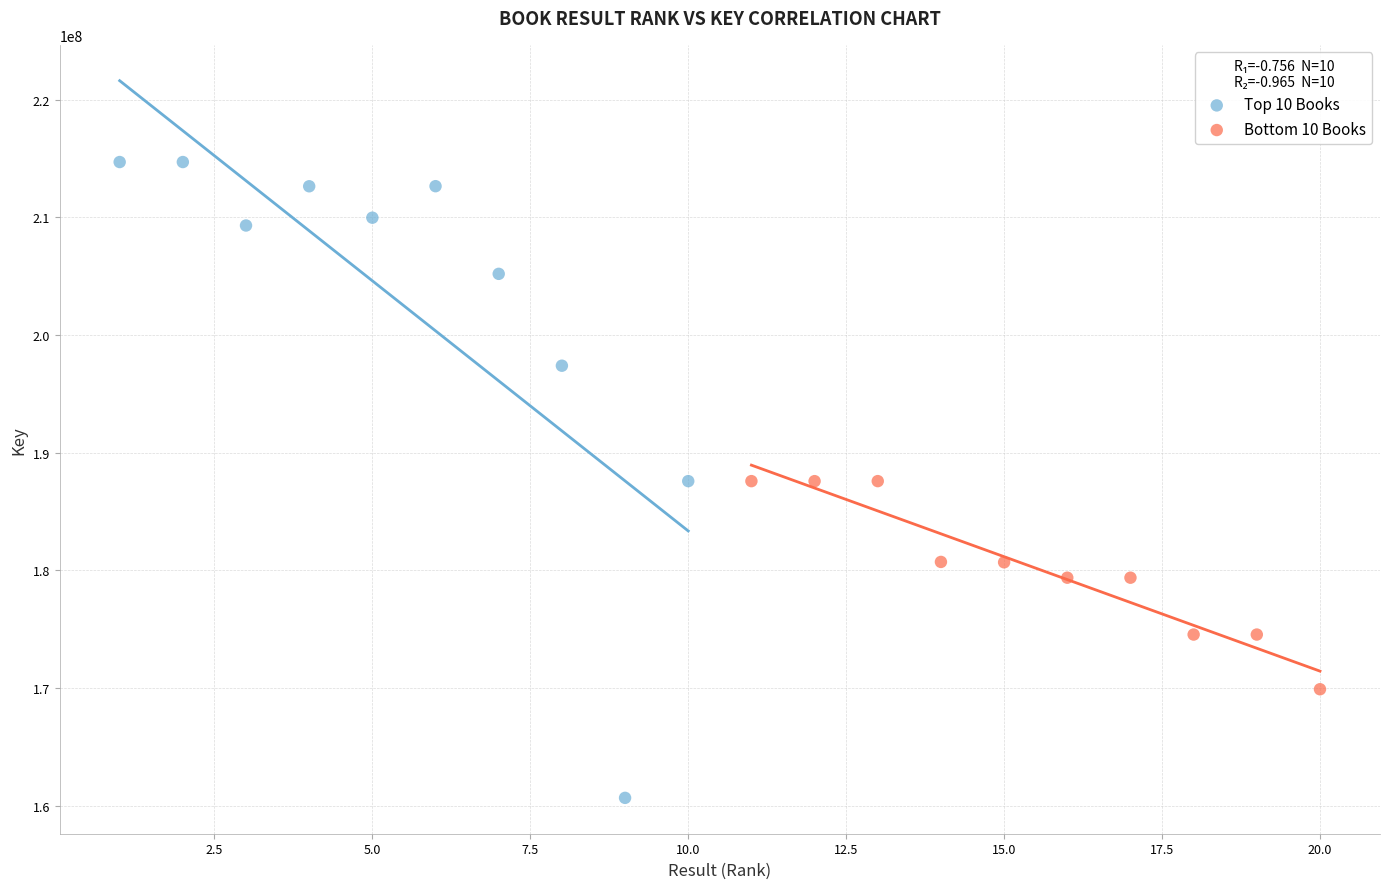

What are all the series names shown in the legend?

Top 10 Books, Bottom 10 Books